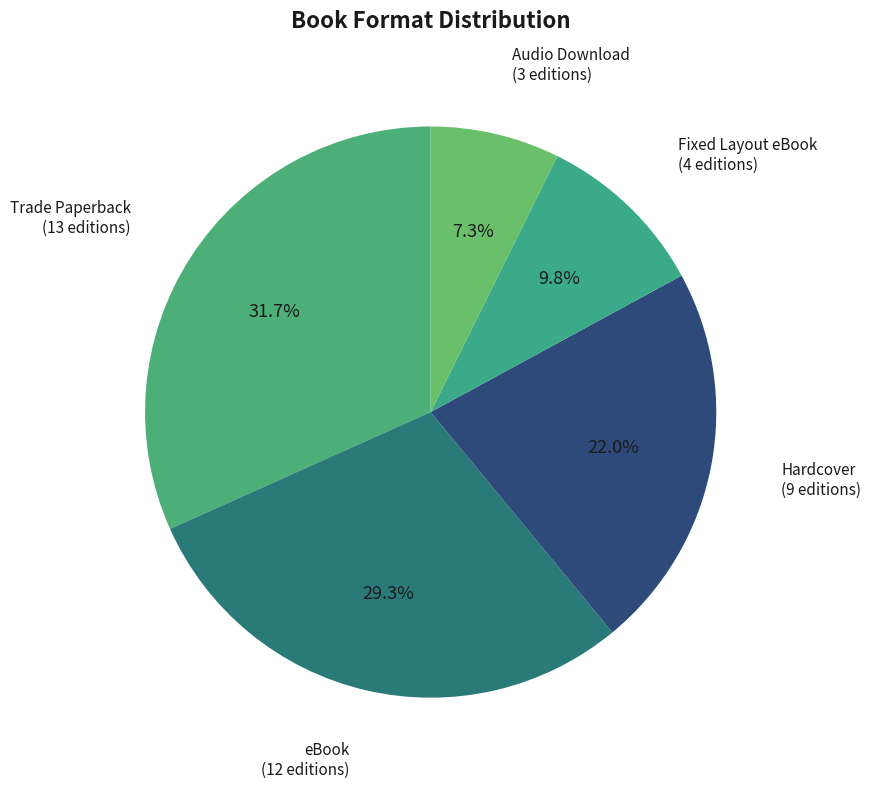

To the nearest percent, what percentage of the pie is Fixed Layout eBook?

10%